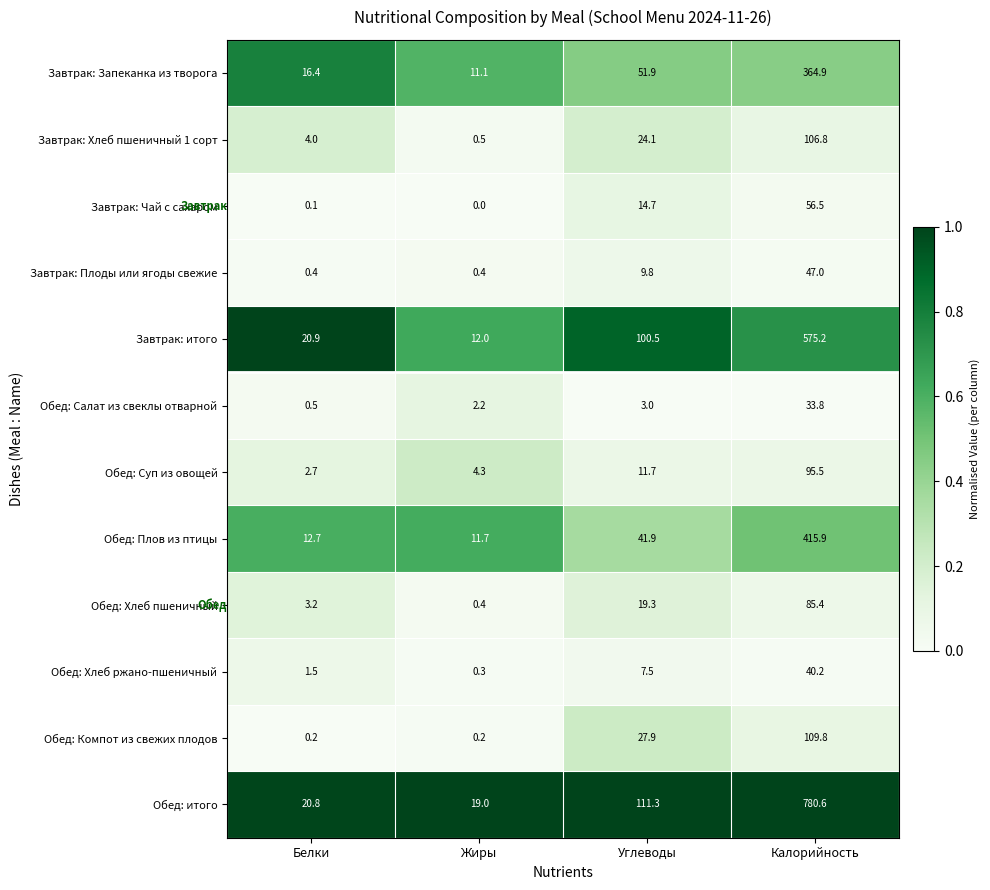

What is the difference between the highest and lowest values at Жиры?

19.0